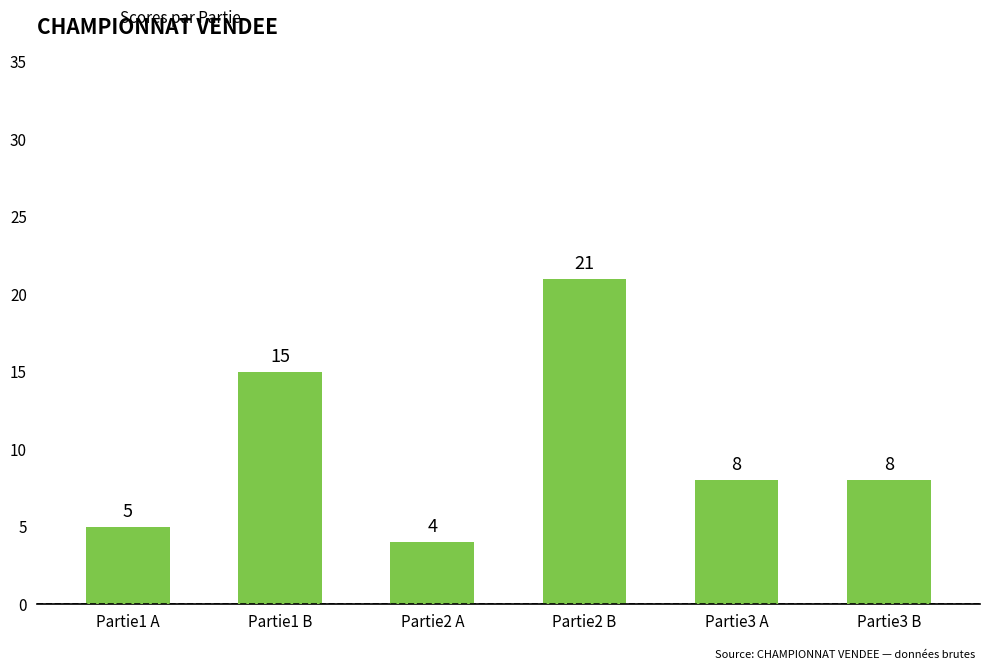

Reading left to right, extract all data points from this chart.

Partie1 A=5	Partie1 B=15	Partie2 A=4	Partie2 B=21	Partie3 A=8	Partie3 B=8